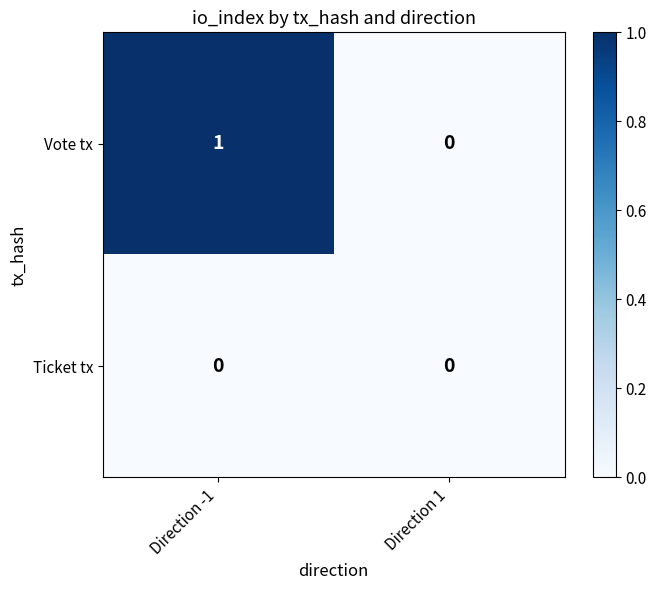

At which category is the sum across all series the highest?

Direction -1